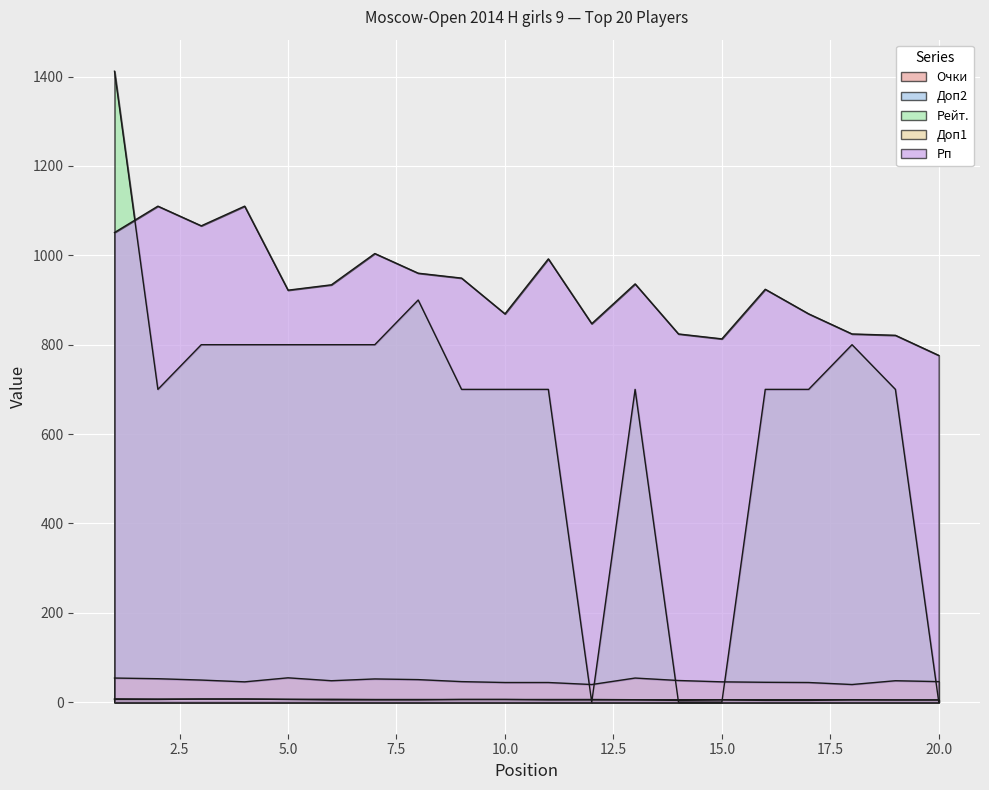

How many data points does each series have?

20